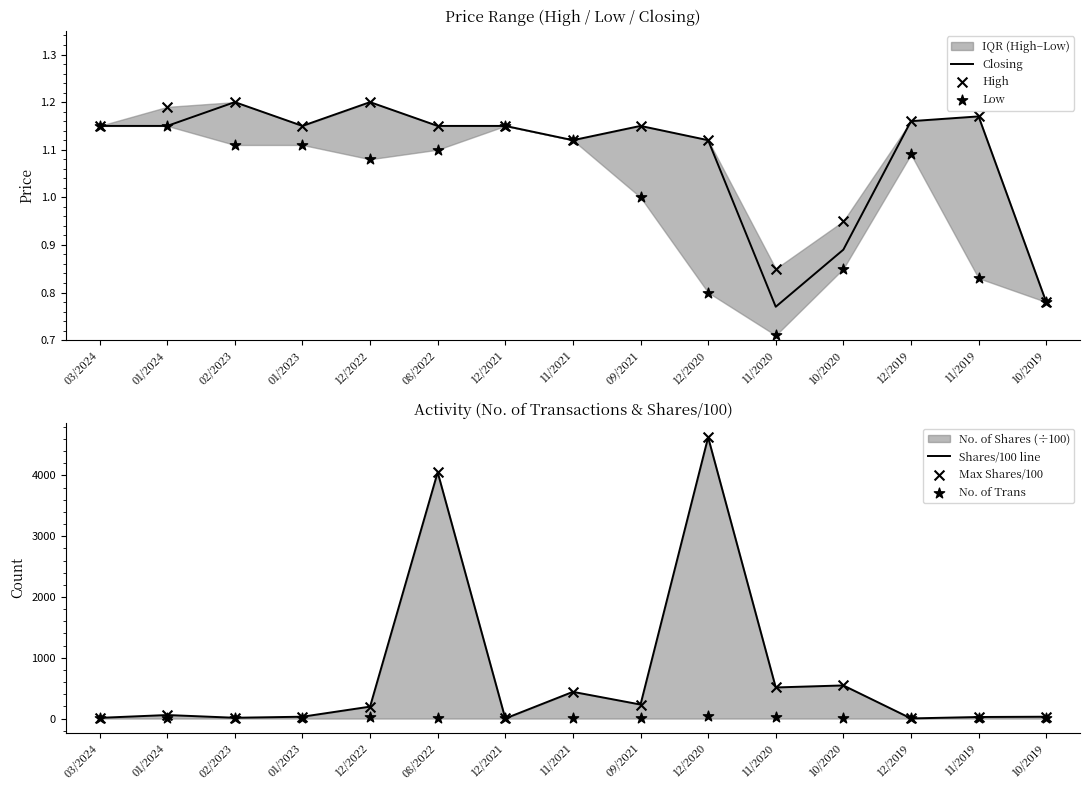

Is the value of Low at 03/2024 greater than the value of No. of Trans at 12/2021?

Yes